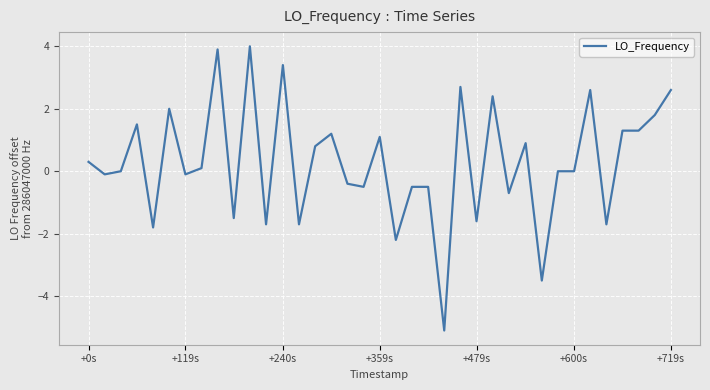

What is the greatest value displayed?

4.0